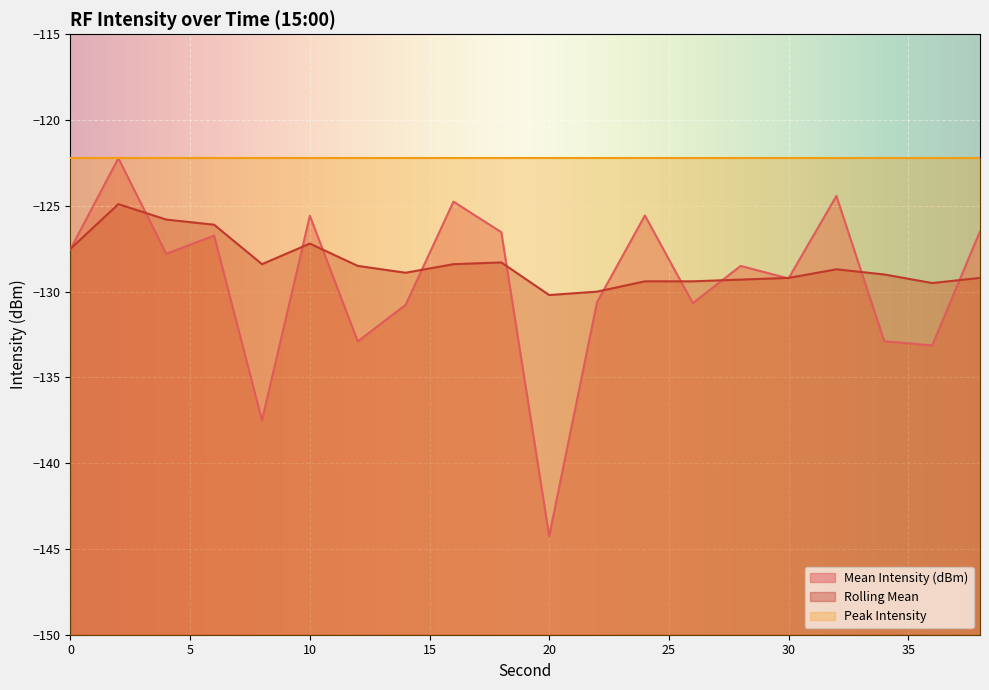

Which category has the lowest value across all series?

20